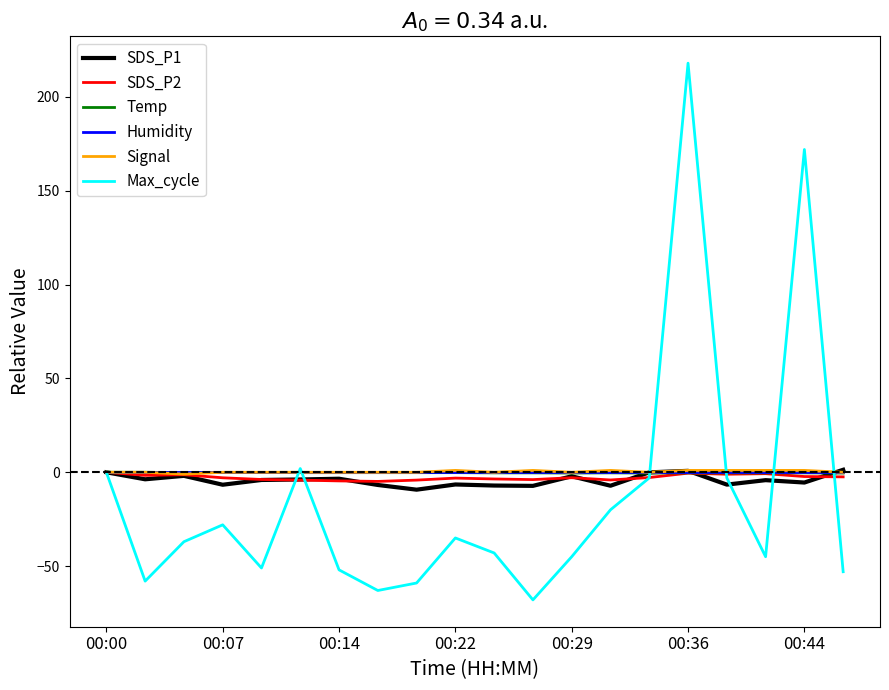

Which series has the largest range (max minus min)?

Max_cycle